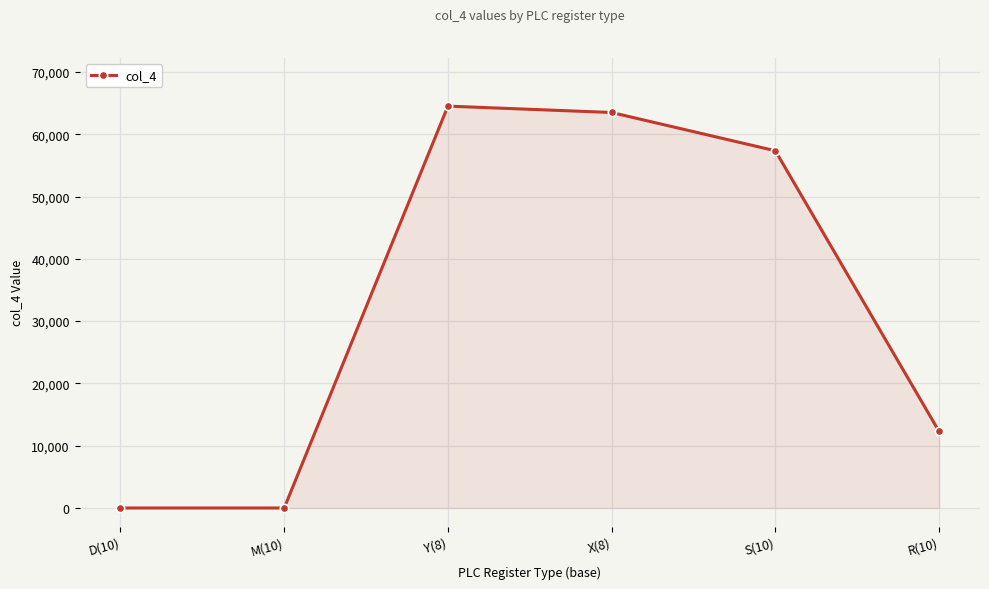

What position from the right is M(10)?

5